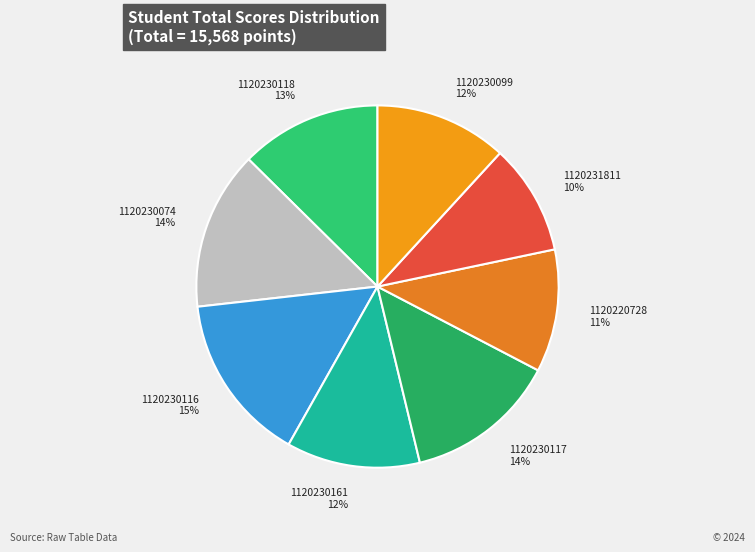

To the nearest percent, what percentage of the pie is 1120230117?

14%